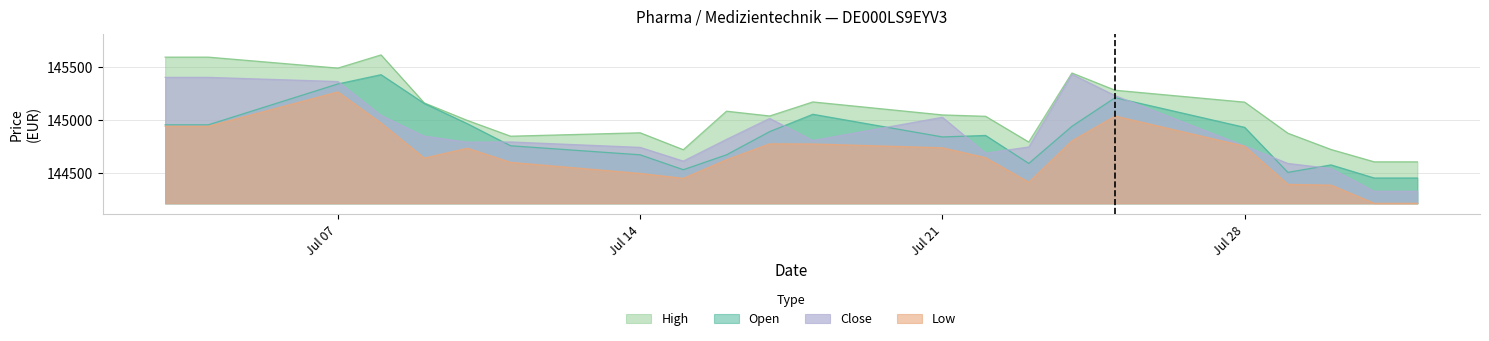

Where is the first local minimum for High?

Jul 07